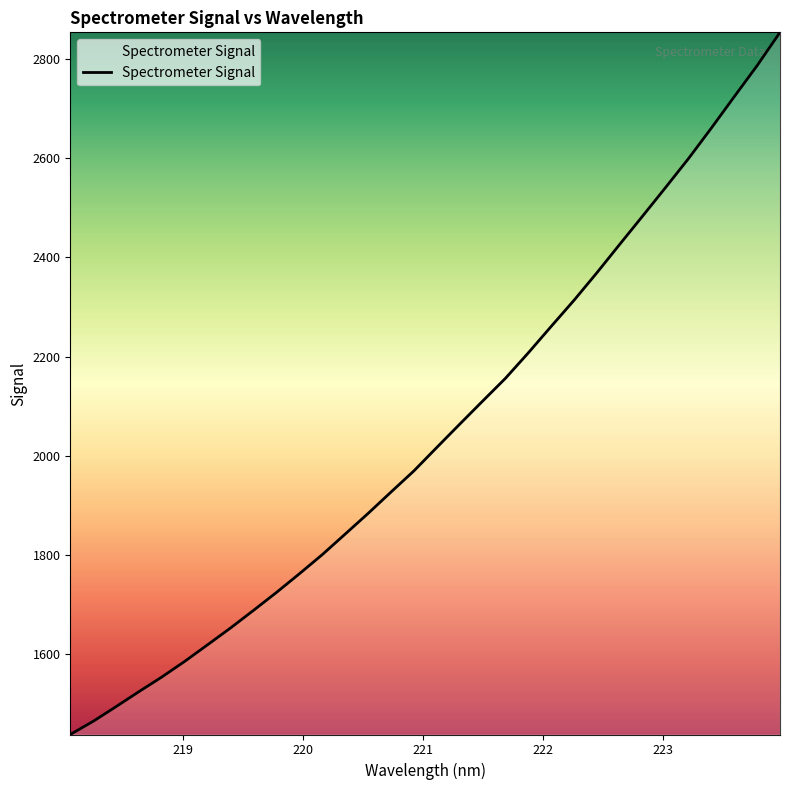

What is the difference between the maximum and minimum values?

1414.7